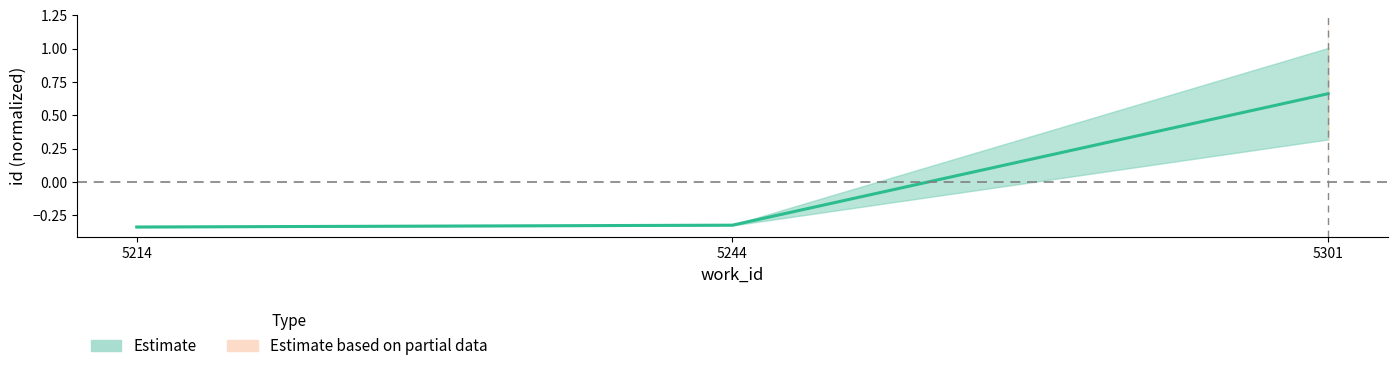

How many categories are shown in the chart?

3